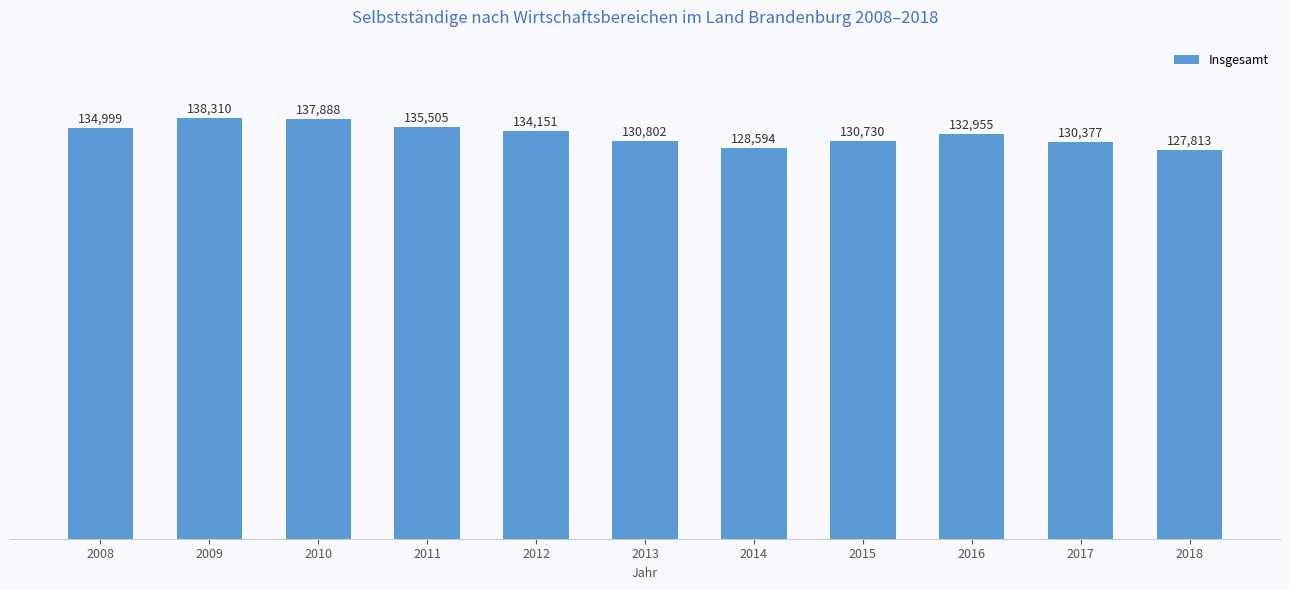

List the labels in order of value, largest first.

2009, 2010, 2011, 2008, 2012, 2016, 2013, 2015, 2017, 2014, 2018